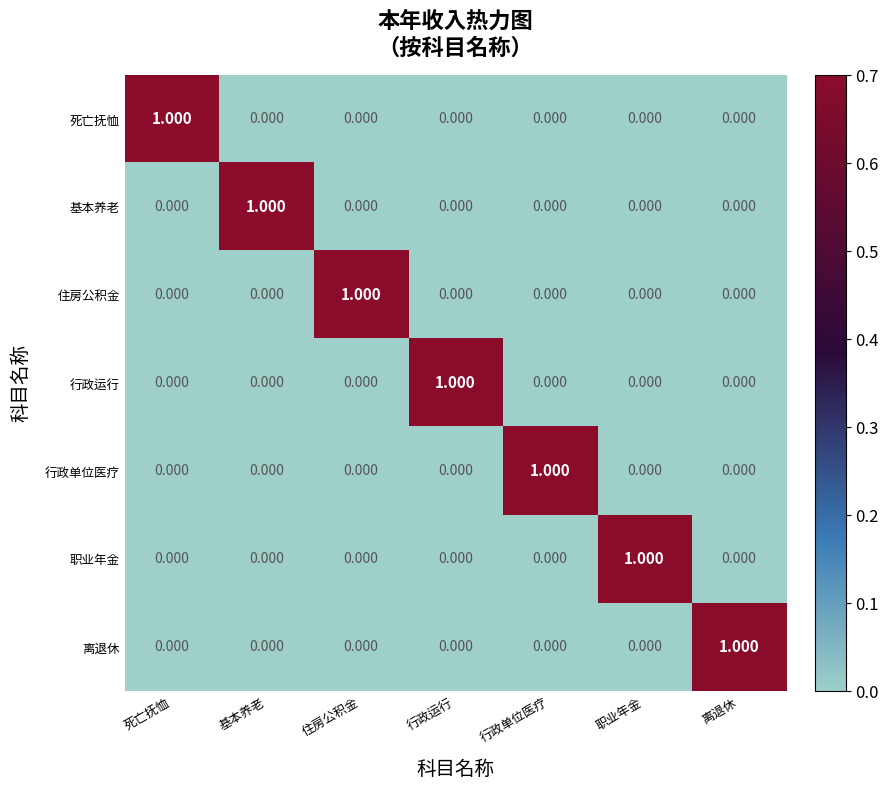

Is the value of 住房公积金 at 职业年金 greater than the value of 基本养老 at 基本养老?

No